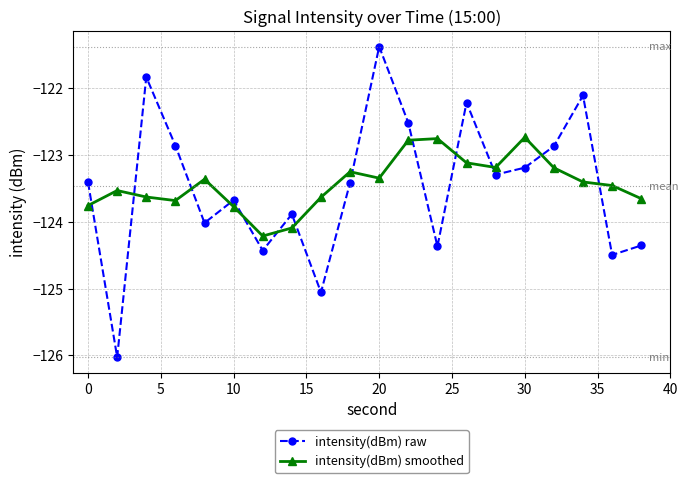

What is the value of the intensity(dBm) smoothed point at the 6th from the left?

-123.8